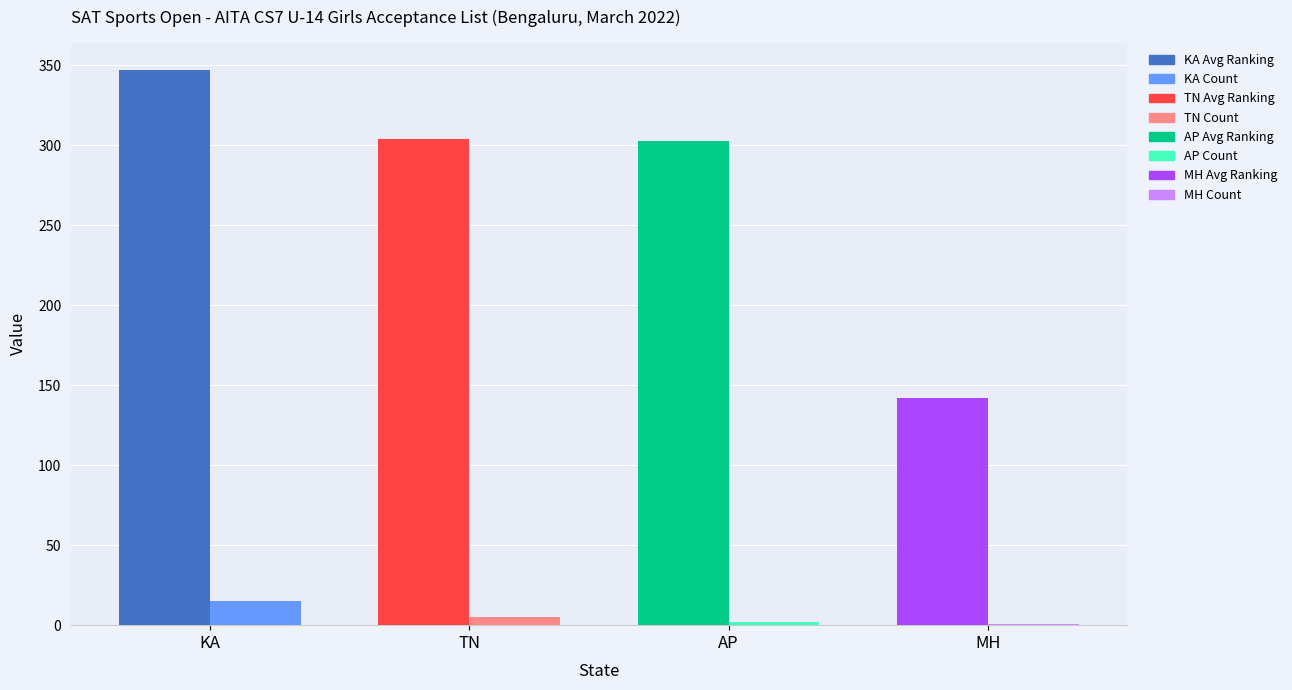

Which label corresponds to the smallest value in the chart?

MH